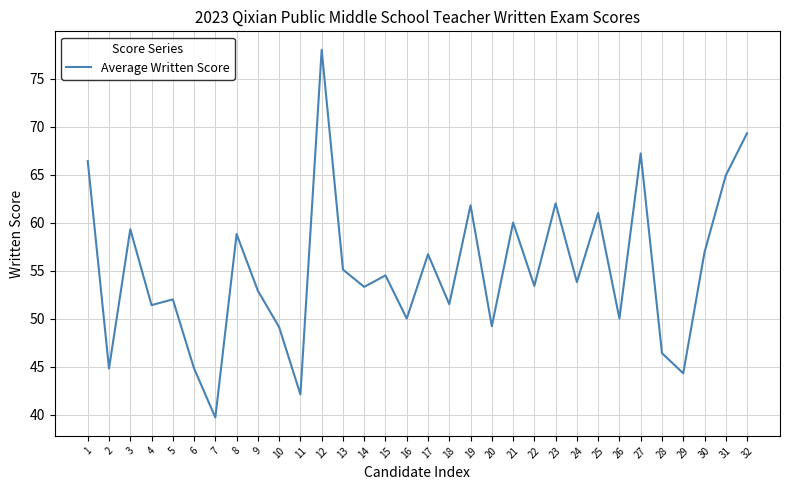

What is the change in value from 1 to 28?

-20.0